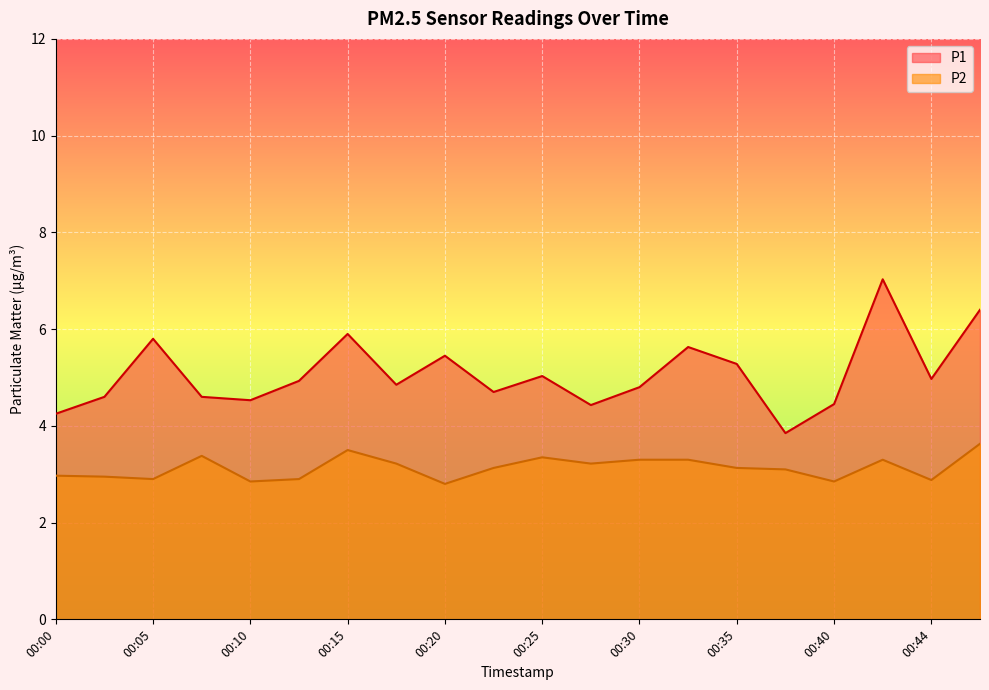

True or false: P2 has more than 2 points higher than both neighbors.

True